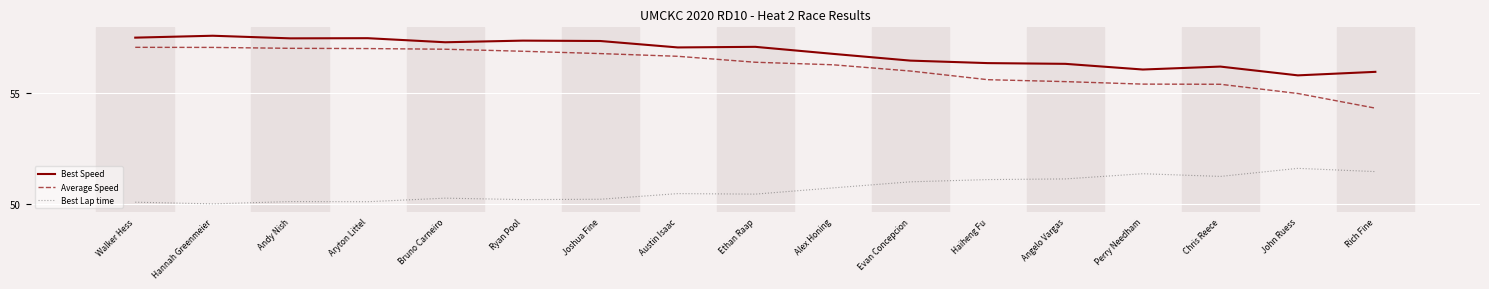

What are all the series names shown in the legend?

Best Speed, Average Speed, Best Lap time